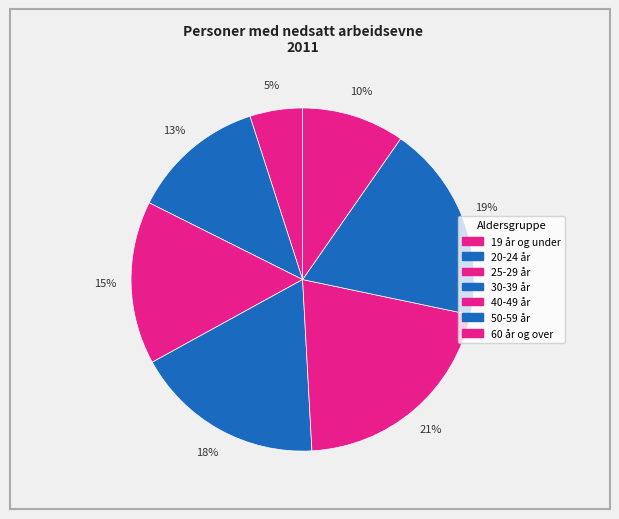

To the nearest percent, what is the difference between the largest and smallest slice percentages?

16%